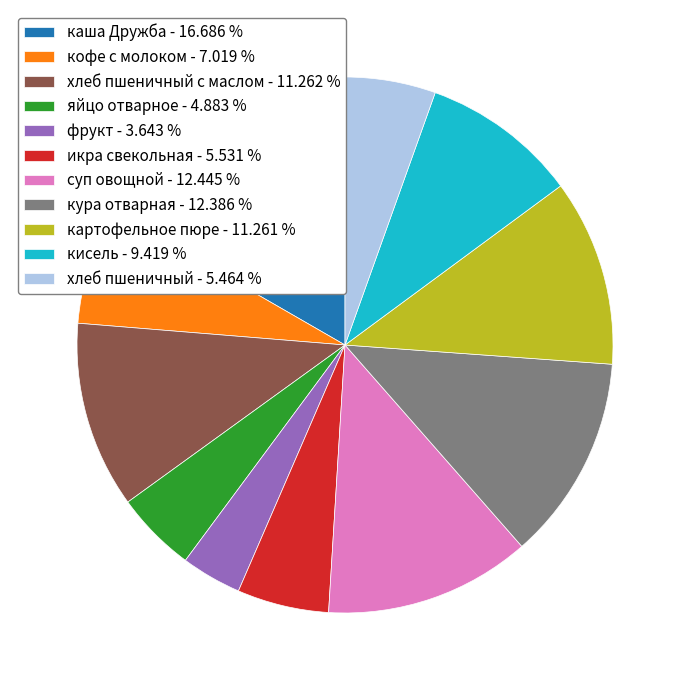

Is there a majority slice in this chart?

No